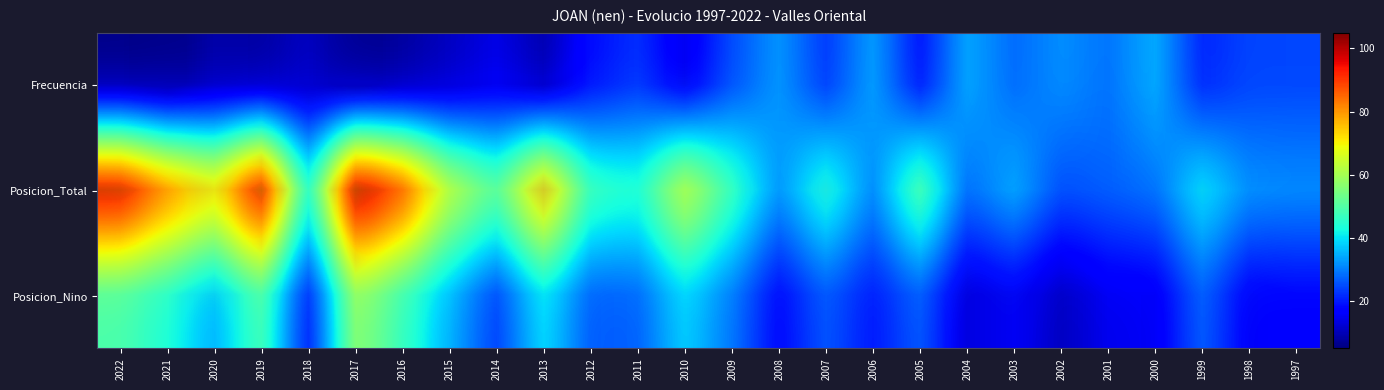

The value of Posicion_Total at 2016 is 121.0. True or false?

False